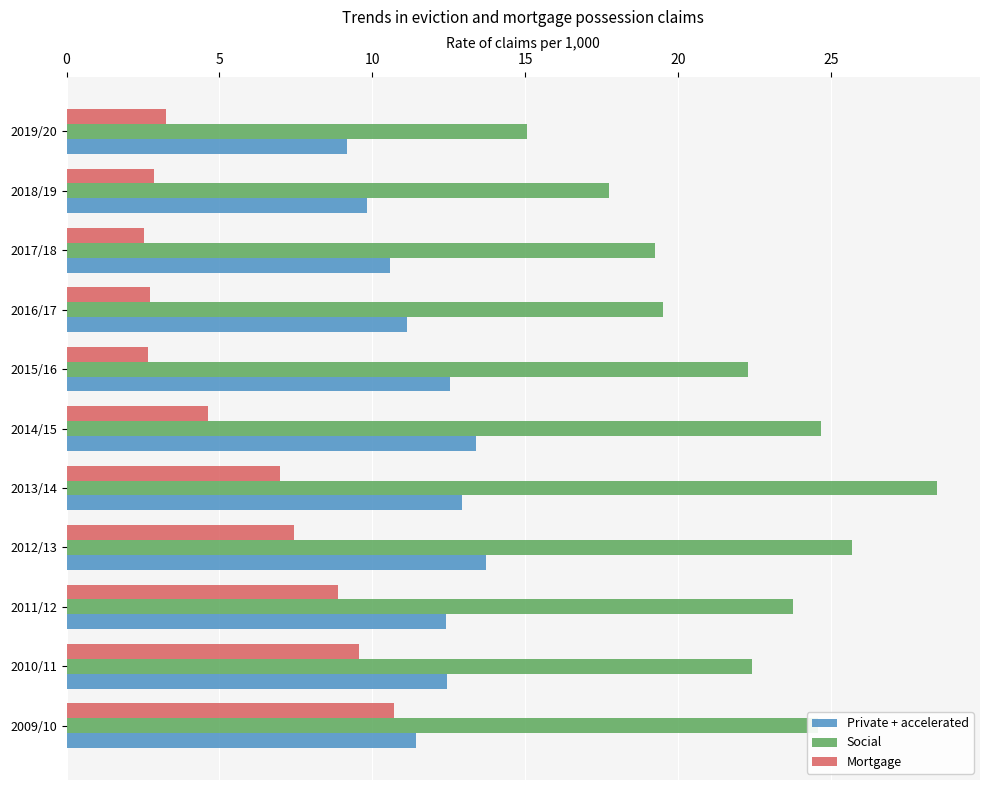

What is the difference between the second highest and second lowest values in the Private + accelerated series?

3.6